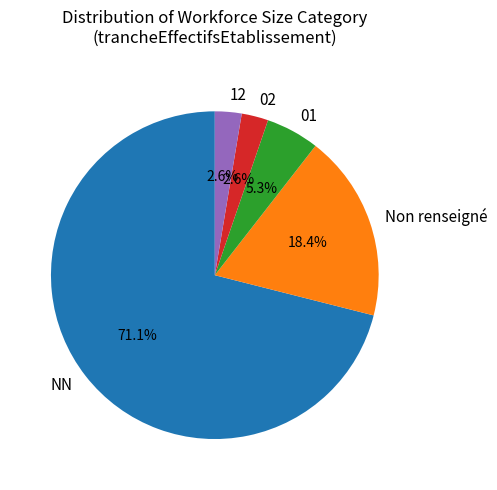

What is the ratio of the value at 01 to the value at 12?

2.0